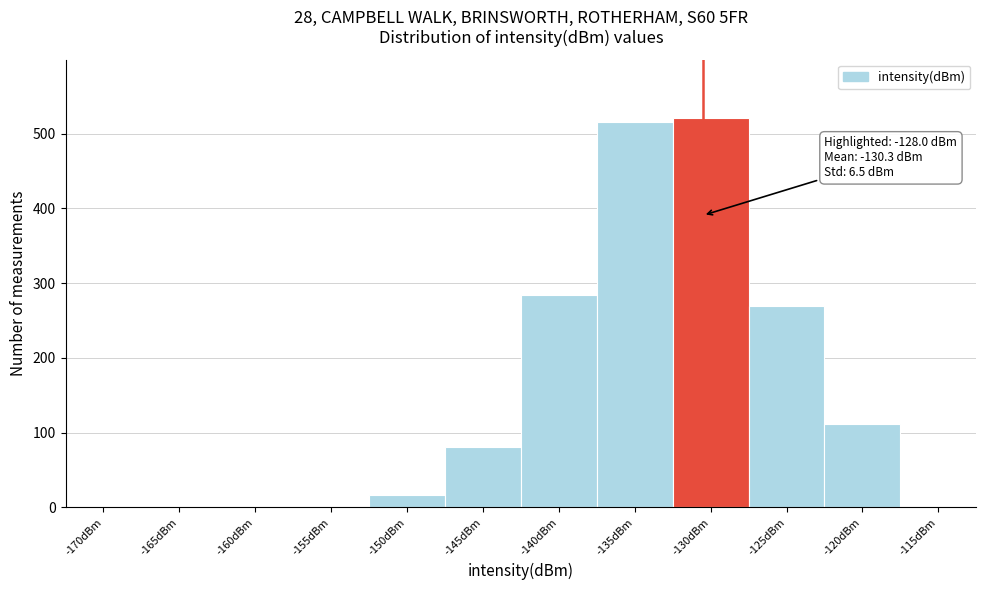

At which label is the value closest to 260?

-125dBm